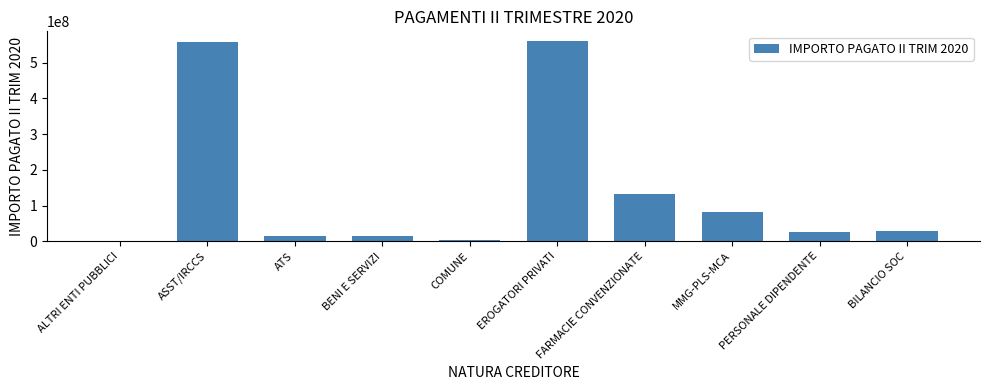

What is the change in value from MMG-PLS-MCA to BILANCIO SOC?

-52632251.9